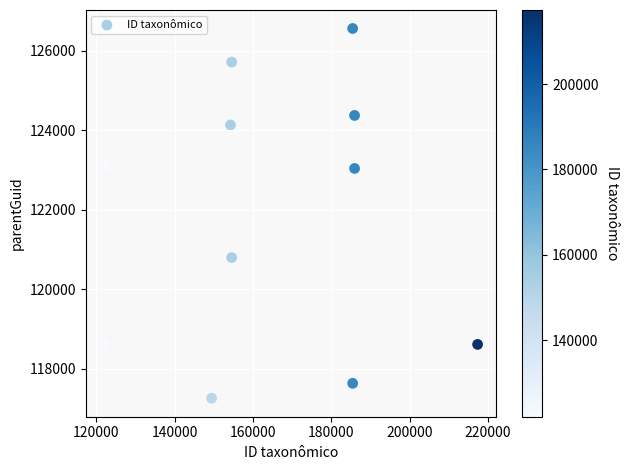

What is the average X value?

165184.0